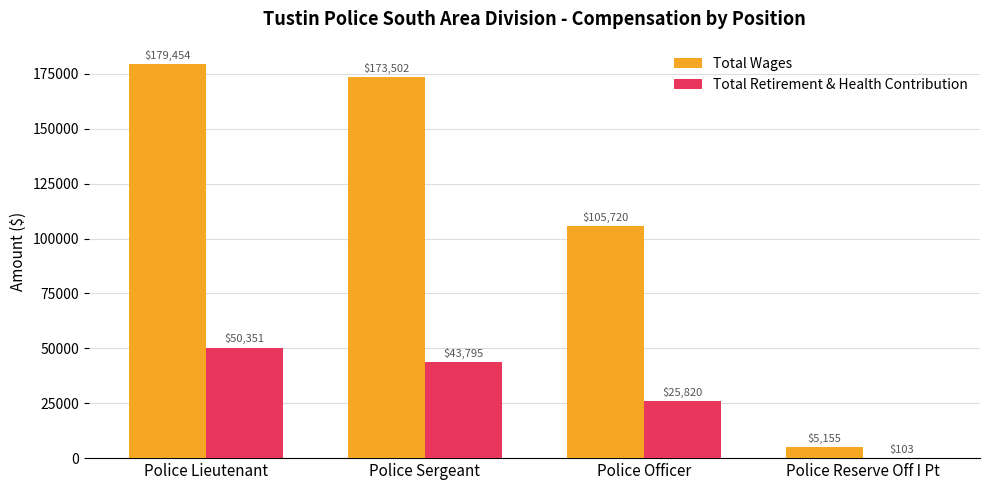

What is the maximum value for Total Retirement & Health Contribution?

50351.0